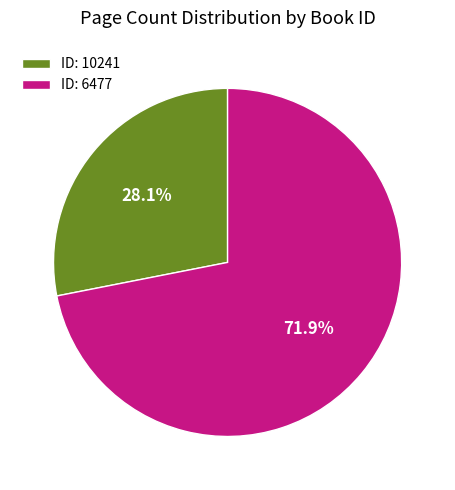

What is the ratio of the value at ID: 10241 to the value at ID: 6477?

0.4